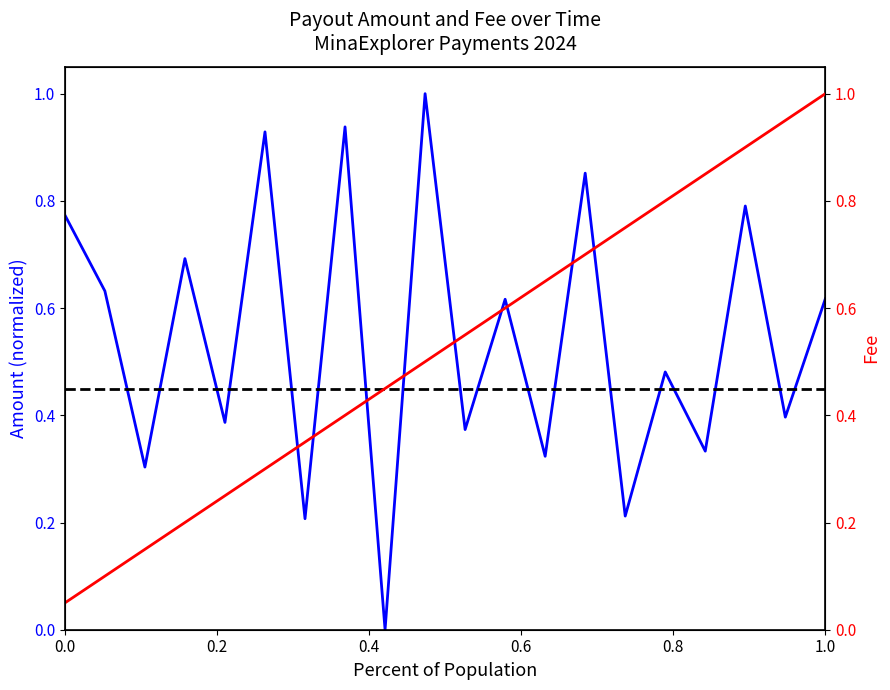

True or false: Fee (cumulative) has more than 0 interior local peaks.

False